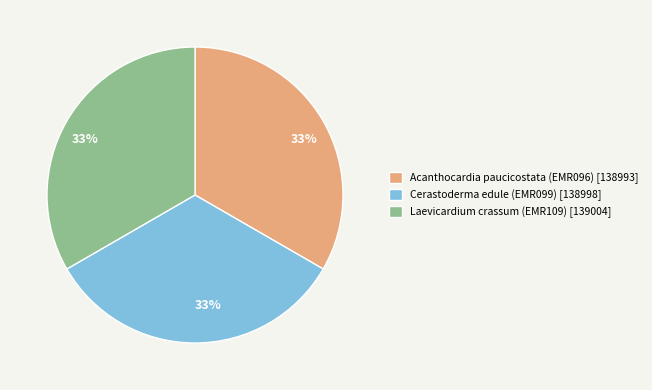

Approximately how many times larger is the value at Laevicardium crassum (EMR109) [139004] compared to Cerastoderma edule (EMR099) [138998]?

1.0